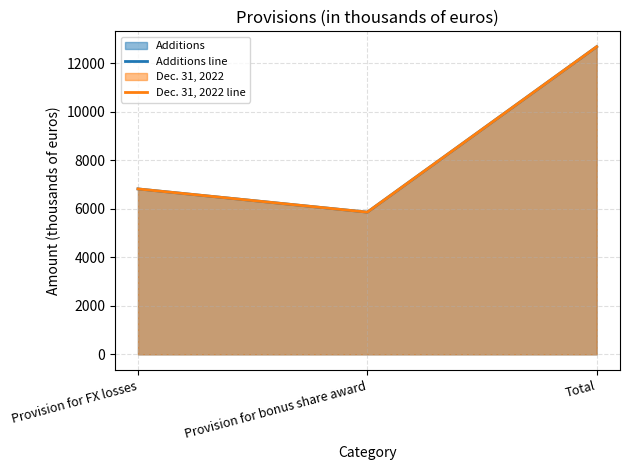

What is the value of the Dec. 31, 2022 line point at the 1st from the left?

6816